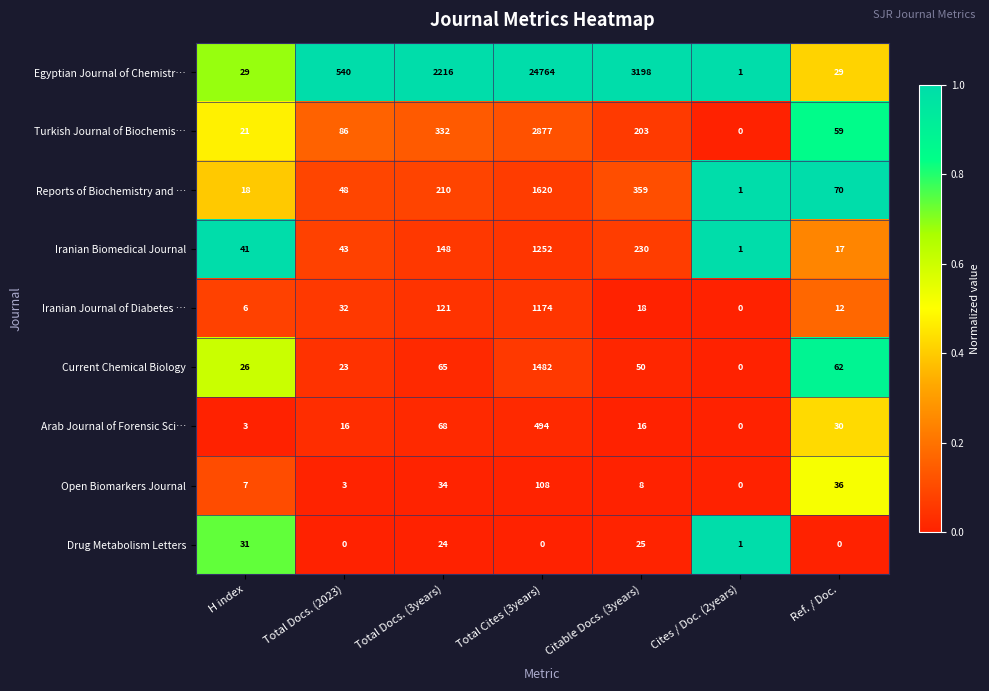

What is the difference between the maximum and second lowest values in the Reports of Biochemistry and … series?

1602